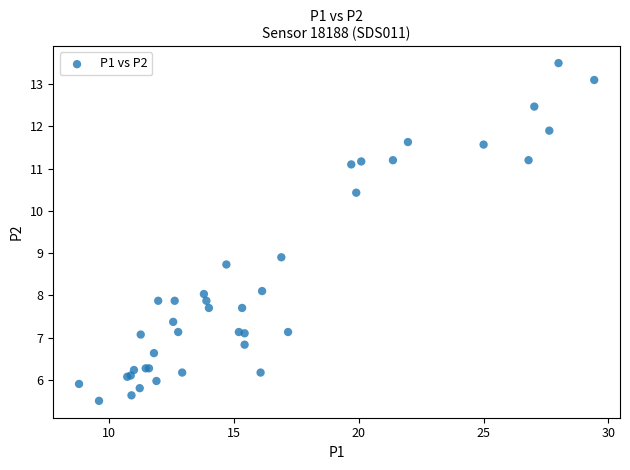

What Y value in the scatter plot is closest to 9?

8.9